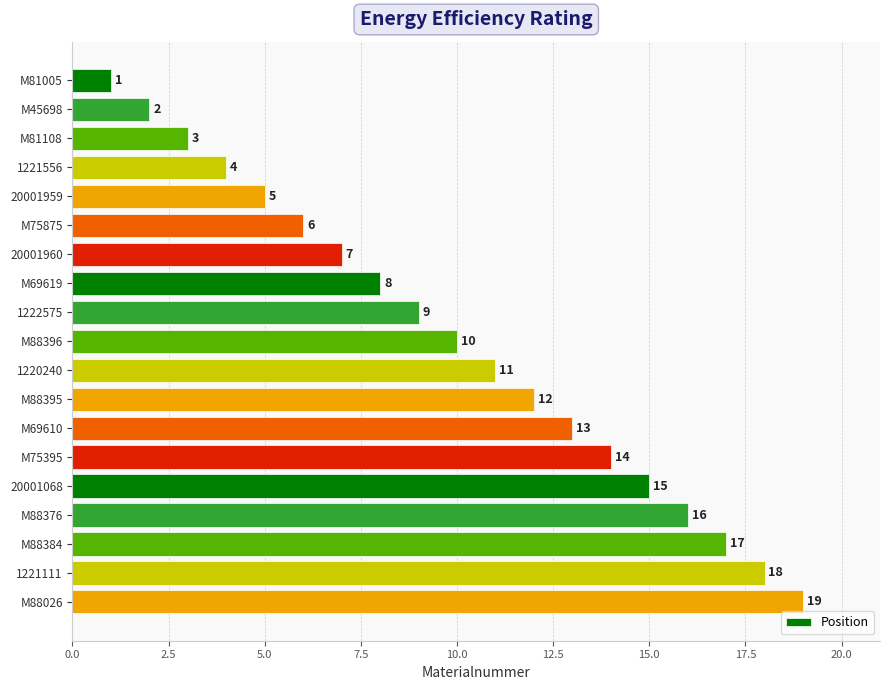

What is the change in value from 20001959 to 1220240?

+6